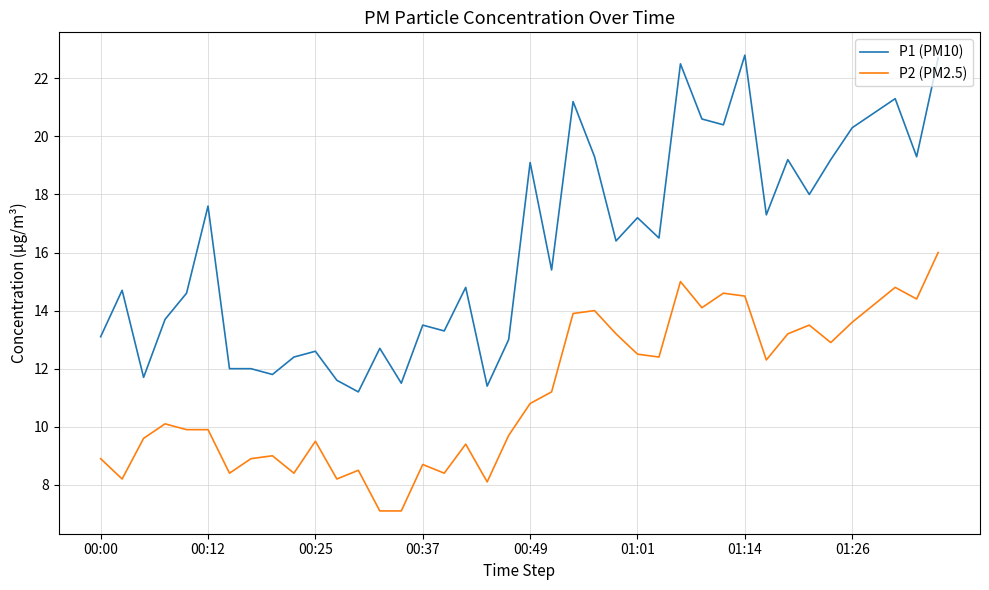

True or false: P1 (PM10) and P2 (PM2.5) cross at least once.

False